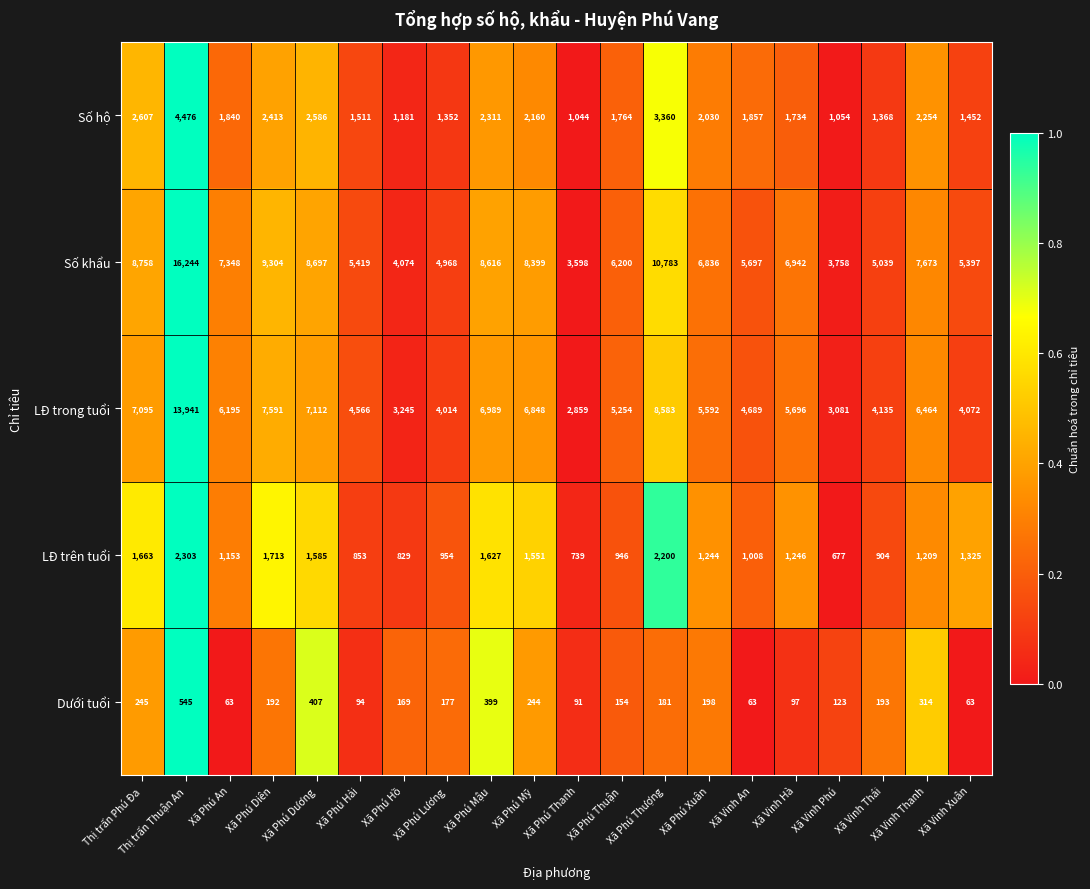

What is the maximum value for LĐ trên tuổi?

2303